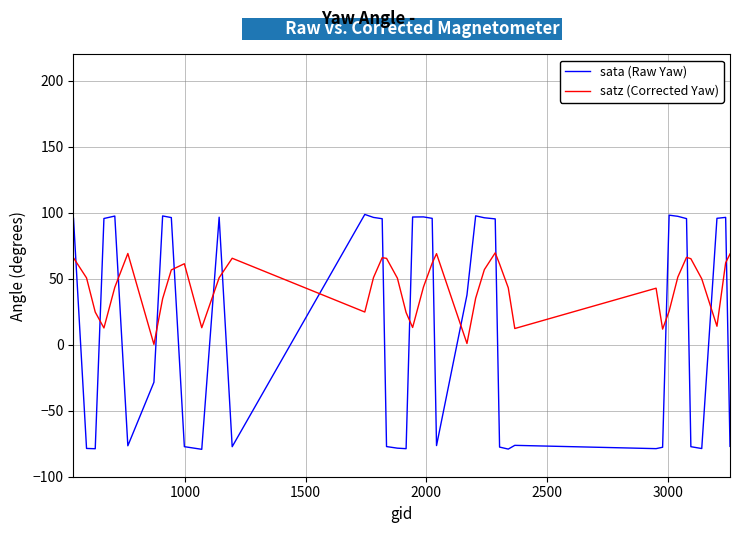

What is the difference between the maximum and minimum values in the sata (Raw Yaw) series?

178.0